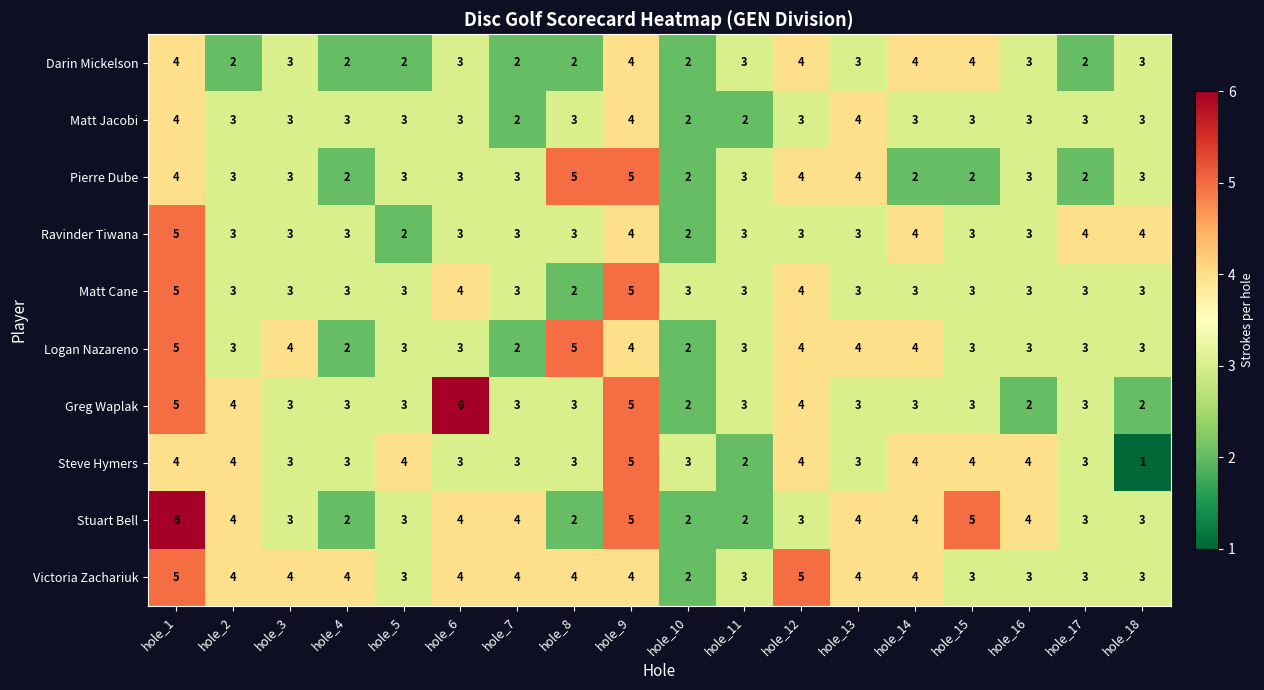

True or false: Logan Nazareno has a value of 3 at hole_18.

True